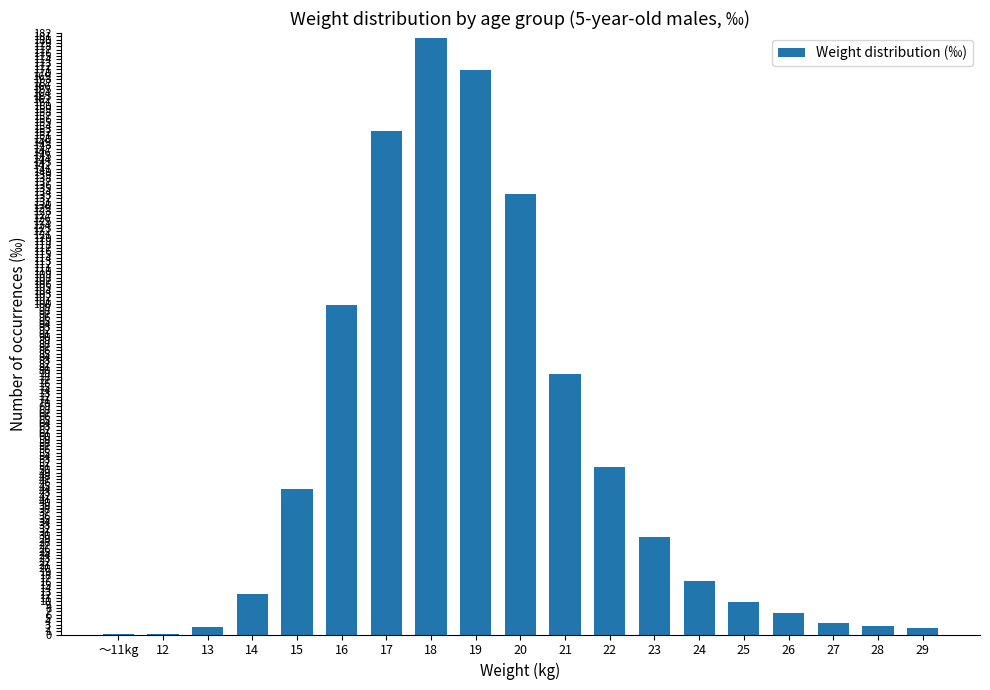

Between 14 and 15, which is larger?

15